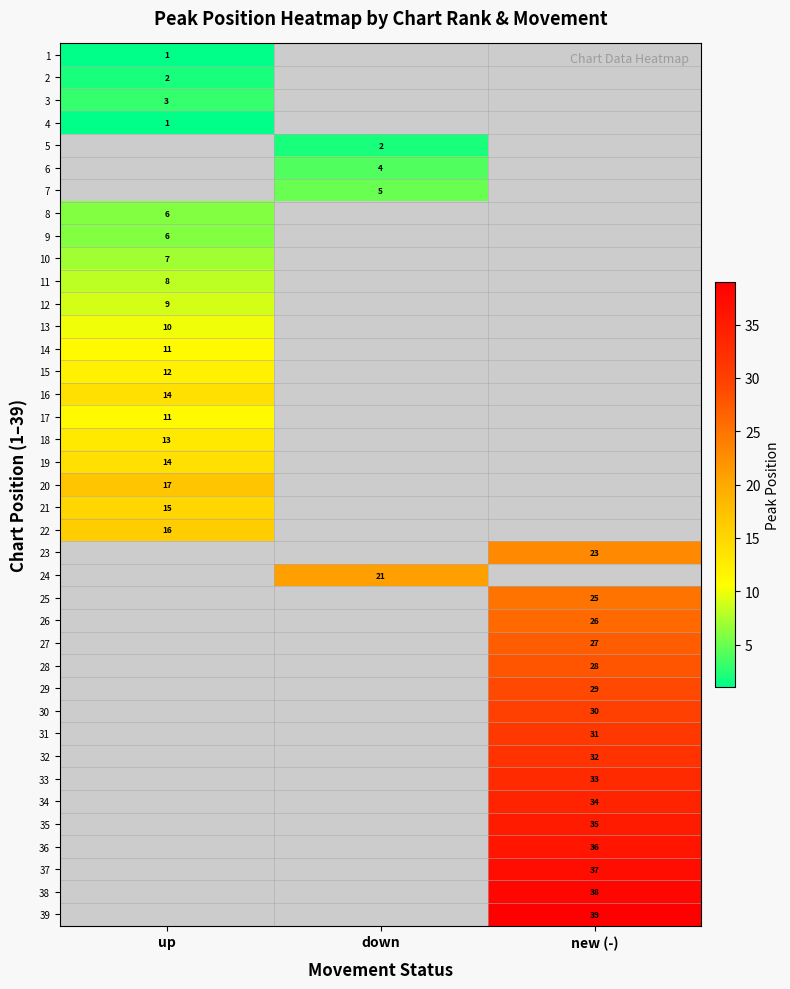

Is the value of 31 at new (-) greater than the value of 34 at new (-)?

No